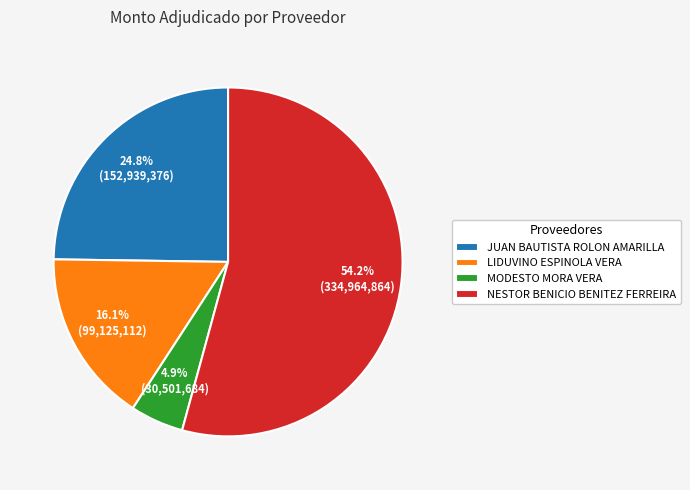

Rank the categories by value from highest to lowest.

NESTOR BENICIO BENITEZ FERREIRA, JUAN BAUTISTA ROLON AMARILLA, LIDUVINO ESPINOLA VERA, MODESTO MORA VERA